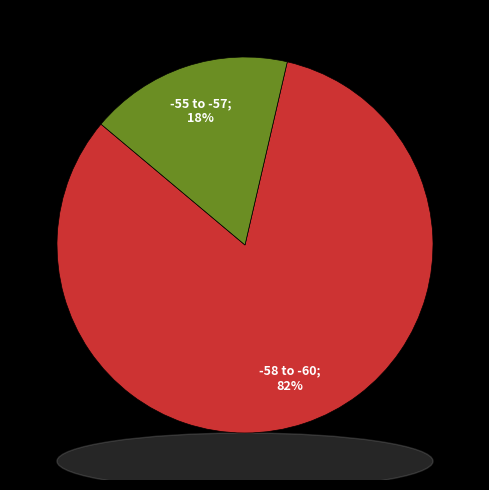

Count the number of slices in the pie.

2